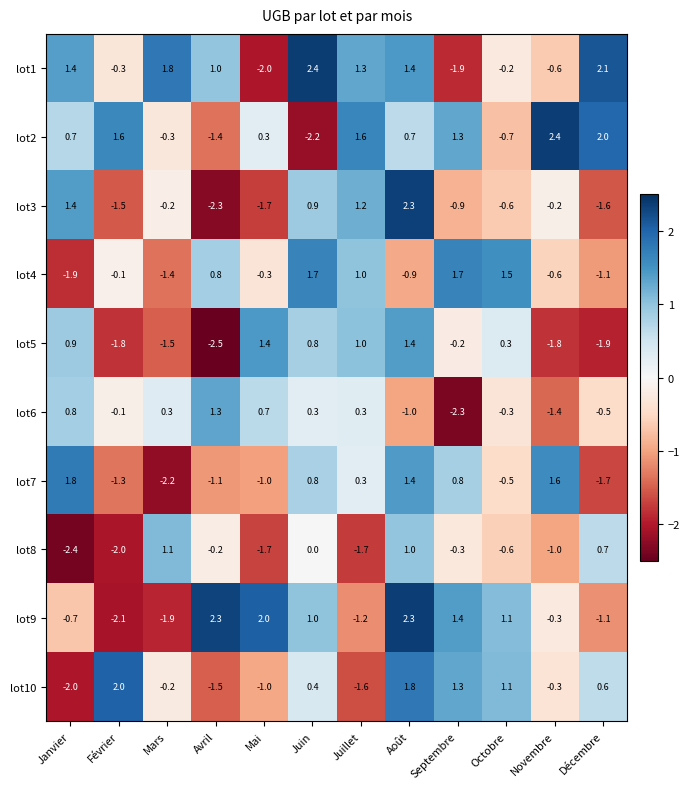

What is the spread (max minus min) of values at Février?

4.1